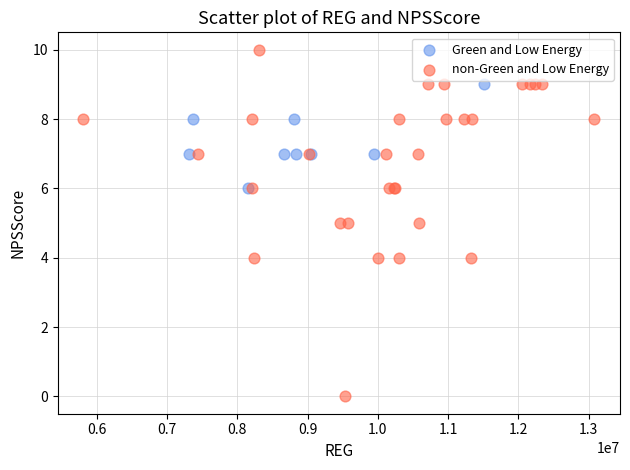

Which series has the largest Y range (max minus min)?

non-Green and Low Energy